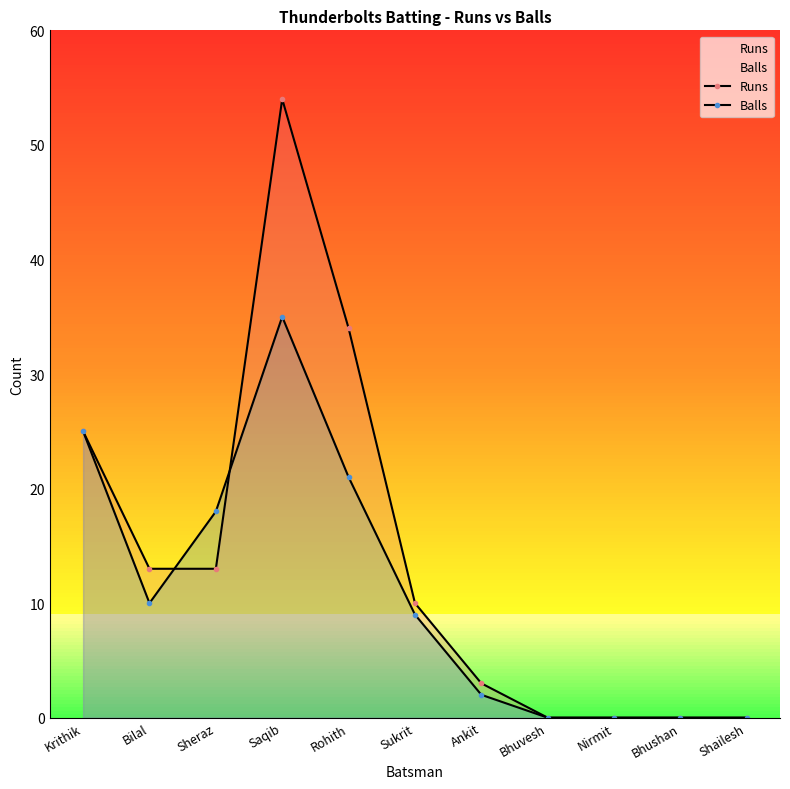

Rank the series at Saqib from lowest to highest value.

Balls, Runs